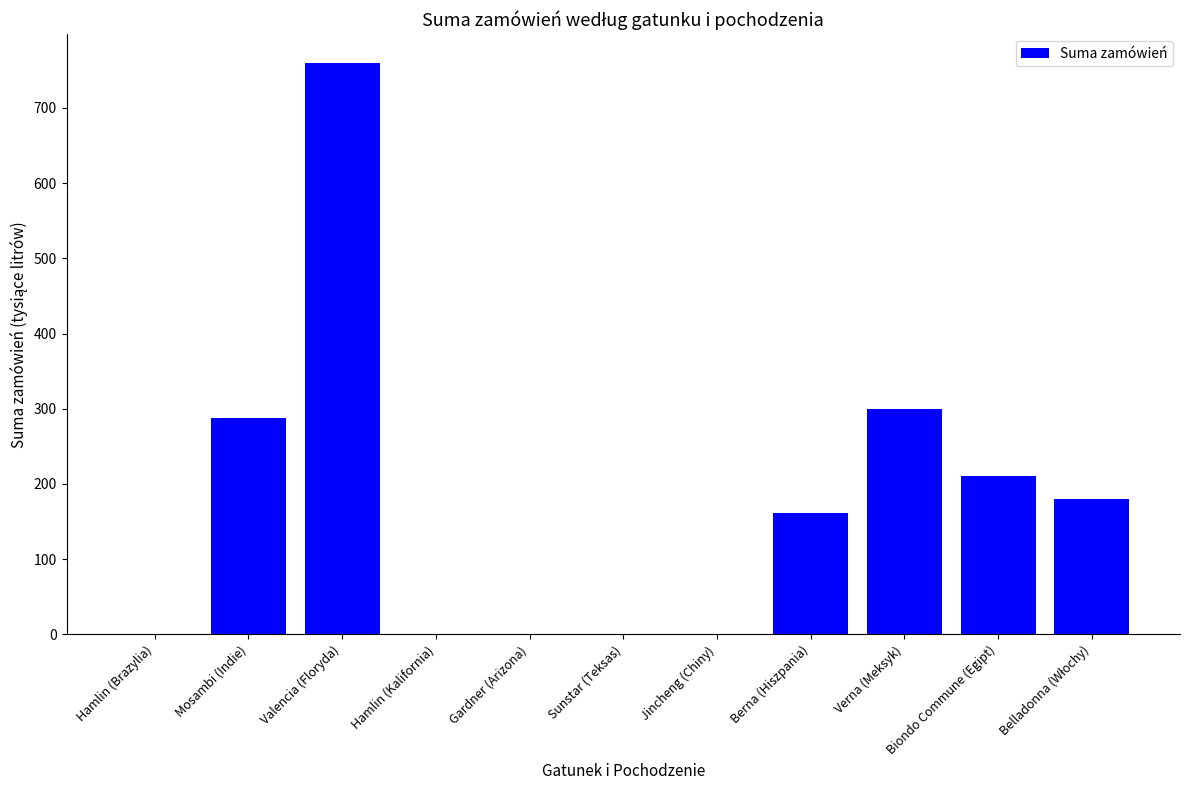

At which label does the data first exceed 162?

Mosambi (Indie)